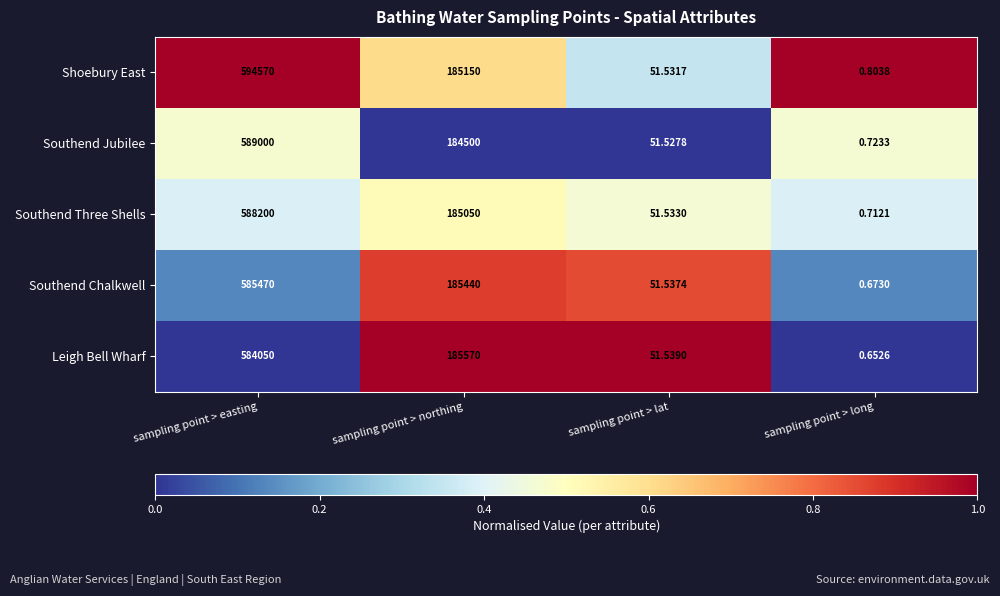

Which category has the lowest value across all series?

sampling point > long